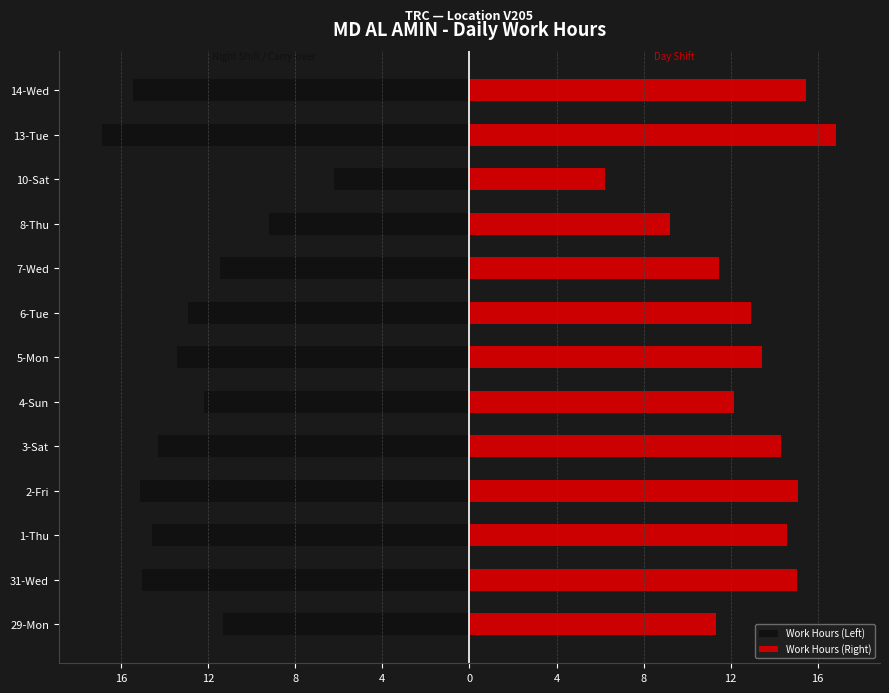

Is it true that Work Hours (Left) equals -14.9 at 29-Mon?

False